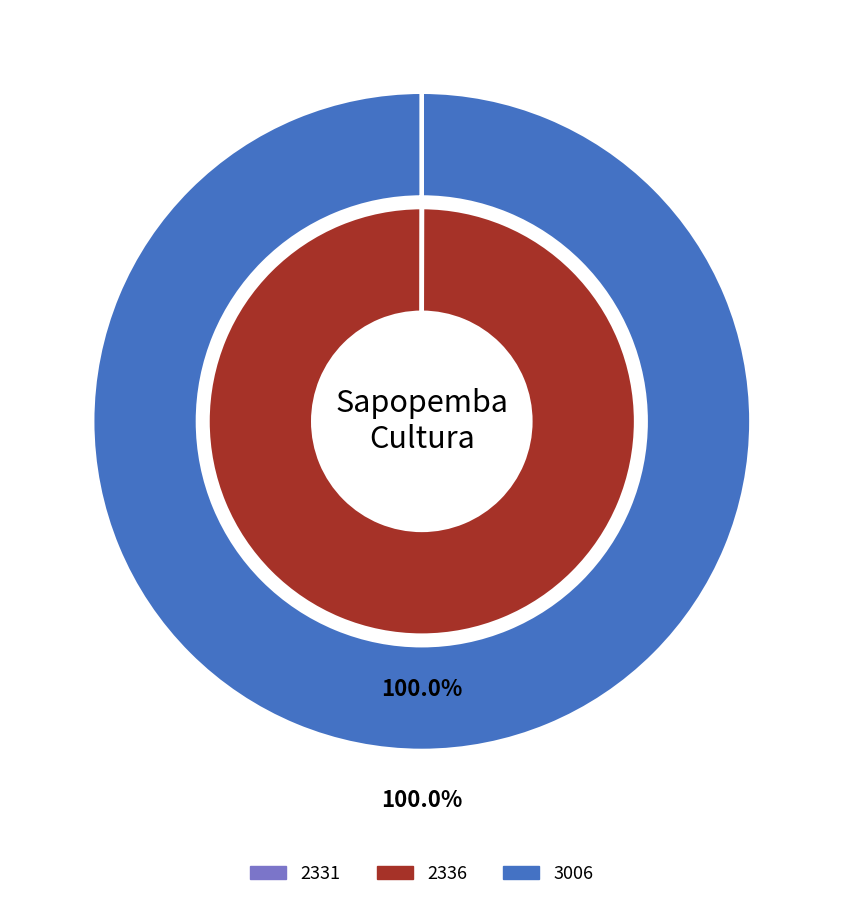

Does any single category account for the majority?

Yes